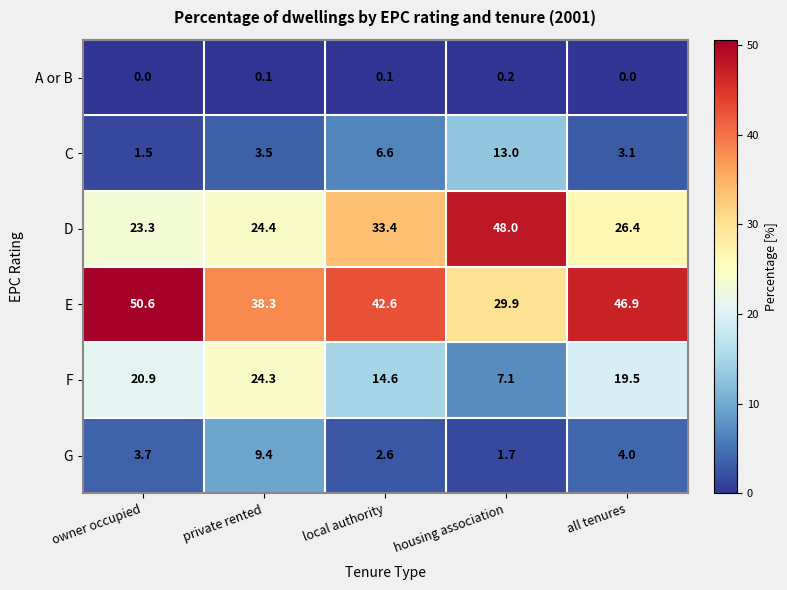

At how many categories does at least one series exceed 46?

3